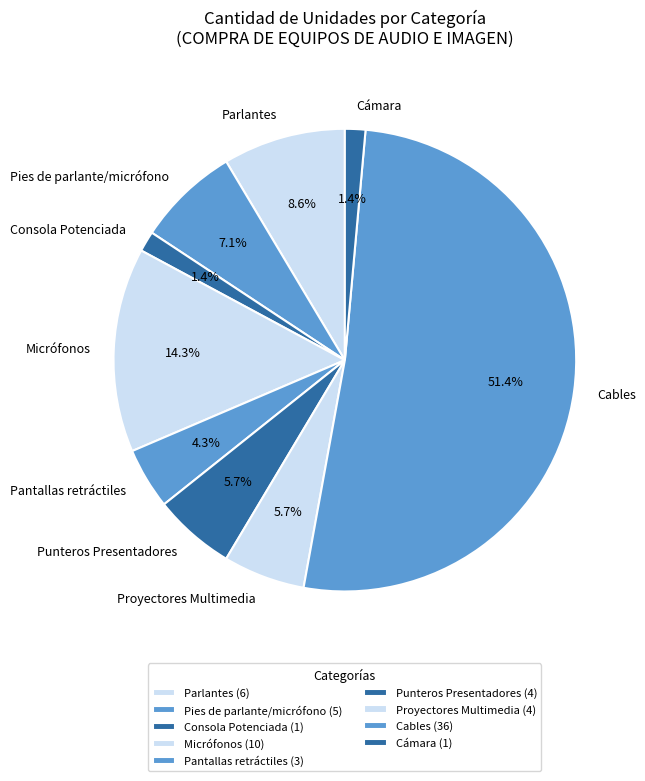

What is the ratio of the value at Cámara to the value at Pantallas retráctiles?

0.3